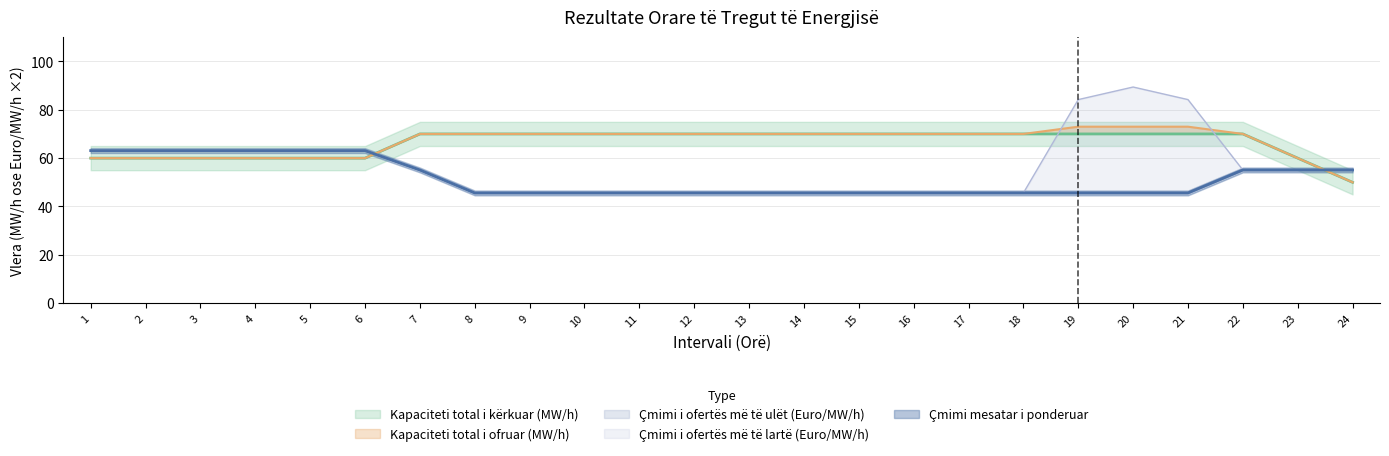

At which label does Çmimi mesatar i ponderuar reach its peak?

1